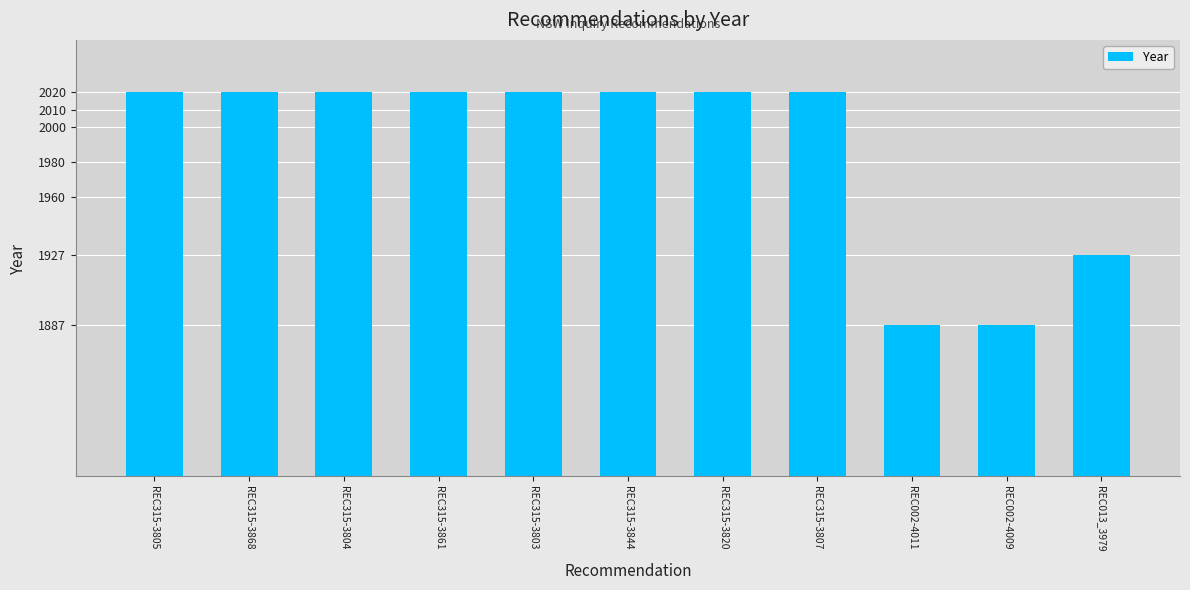

What is the sum of all values?

21861